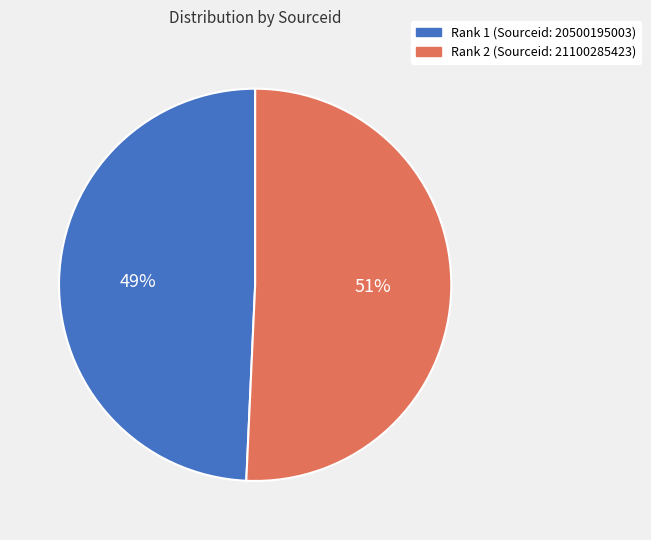

Which slice is the smallest?

Rank 1 (Sourceid: 20500195003)